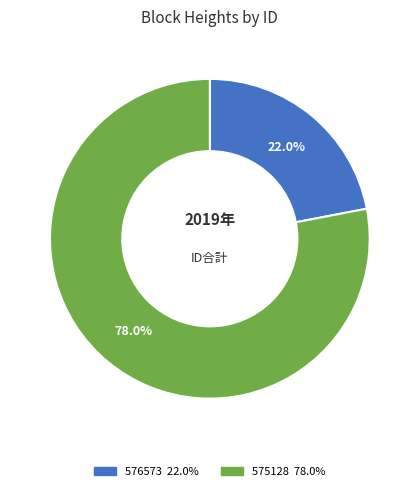

True or false: 575128 accounts for 78% of the total.

True